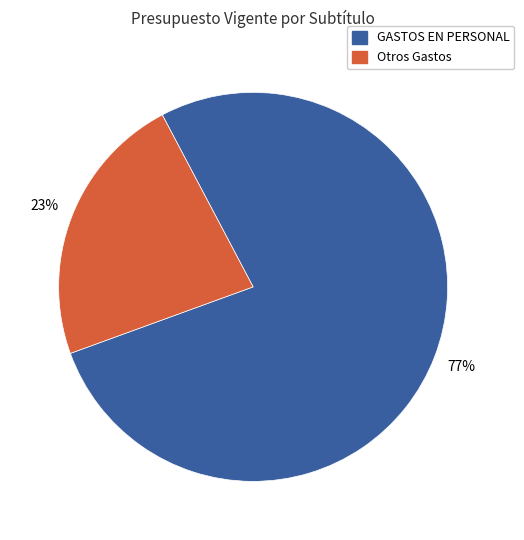

What is the largest slice in the pie chart?

GASTOS EN PERSONAL